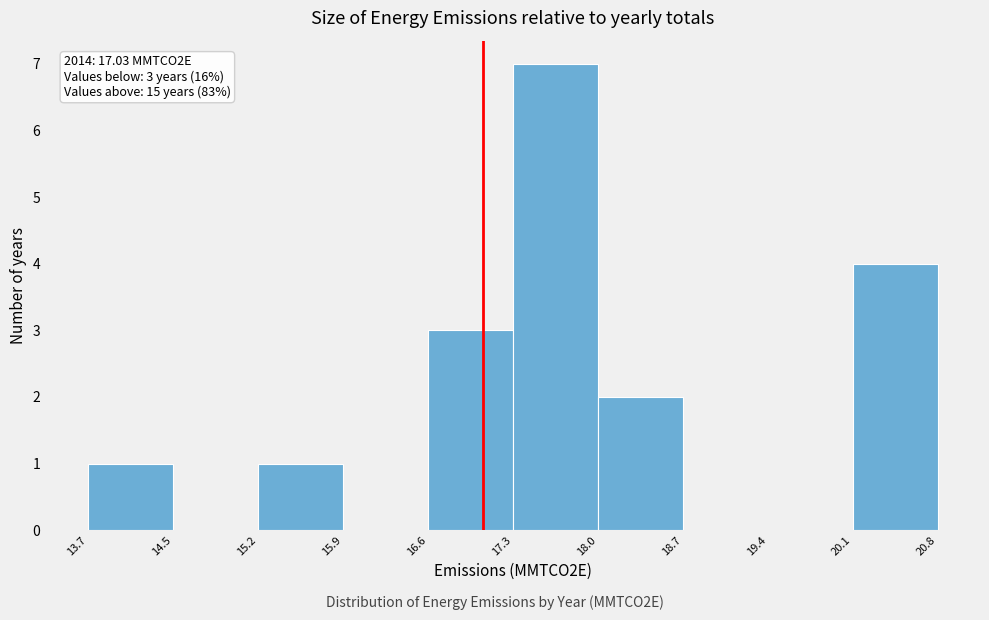

Which range on the x-axis has the tallest bar?

17.3 to 18.0